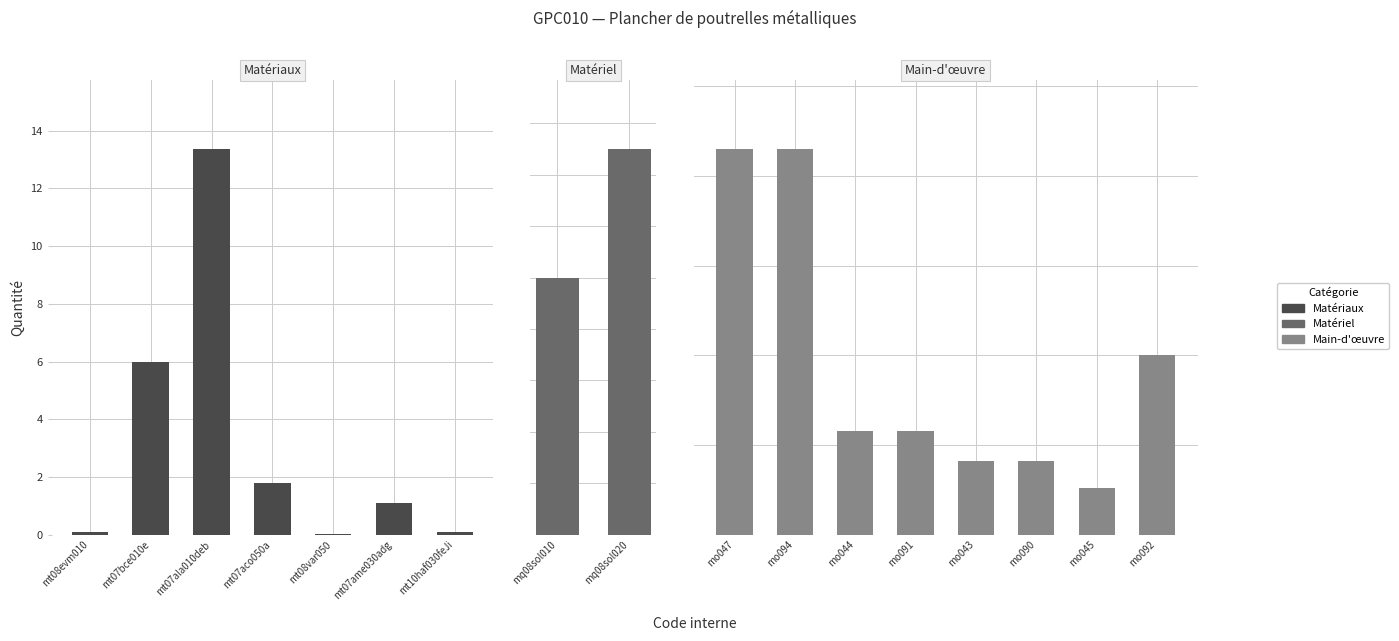

Is it true that the value at mo047 is 0.3?

False